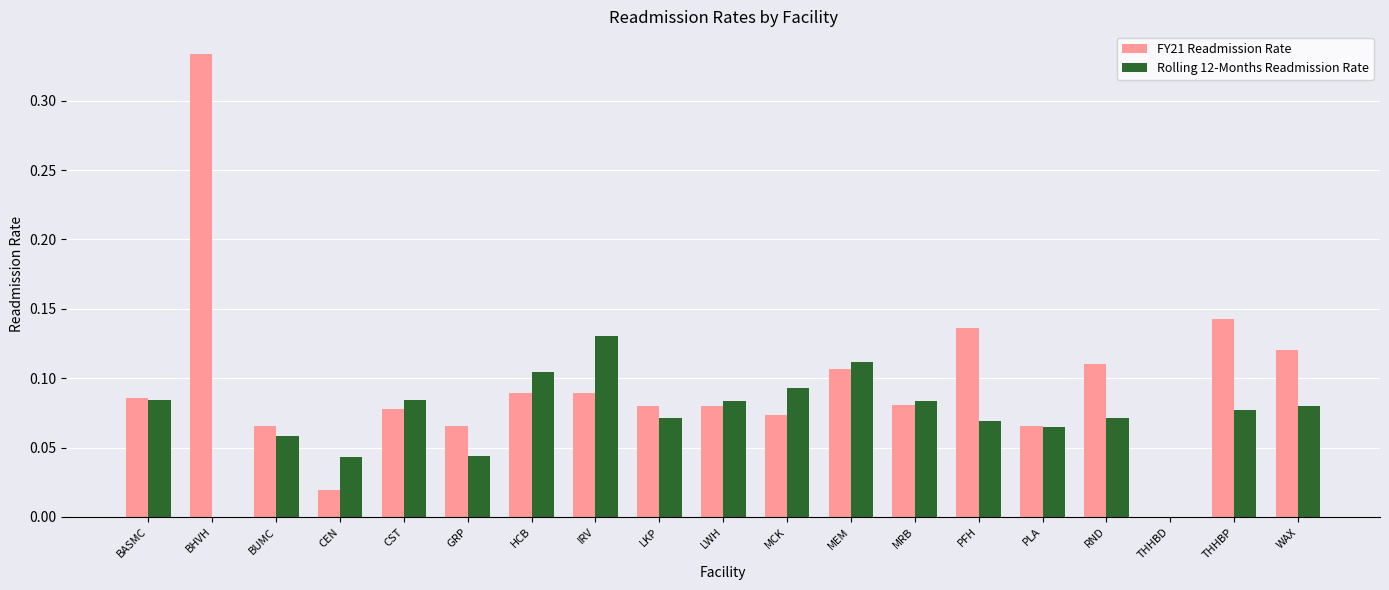

Is the value of Rolling 12-Months Readmission Rate at LWH greater than the value of FY21 Readmission Rate at CEN?

Yes